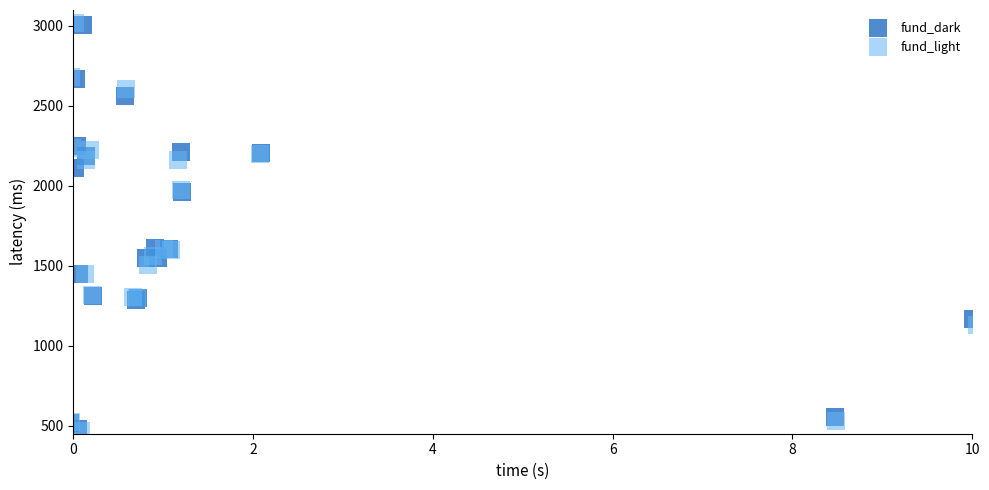

Which series has the largest Y range (max minus min)?

fund_light